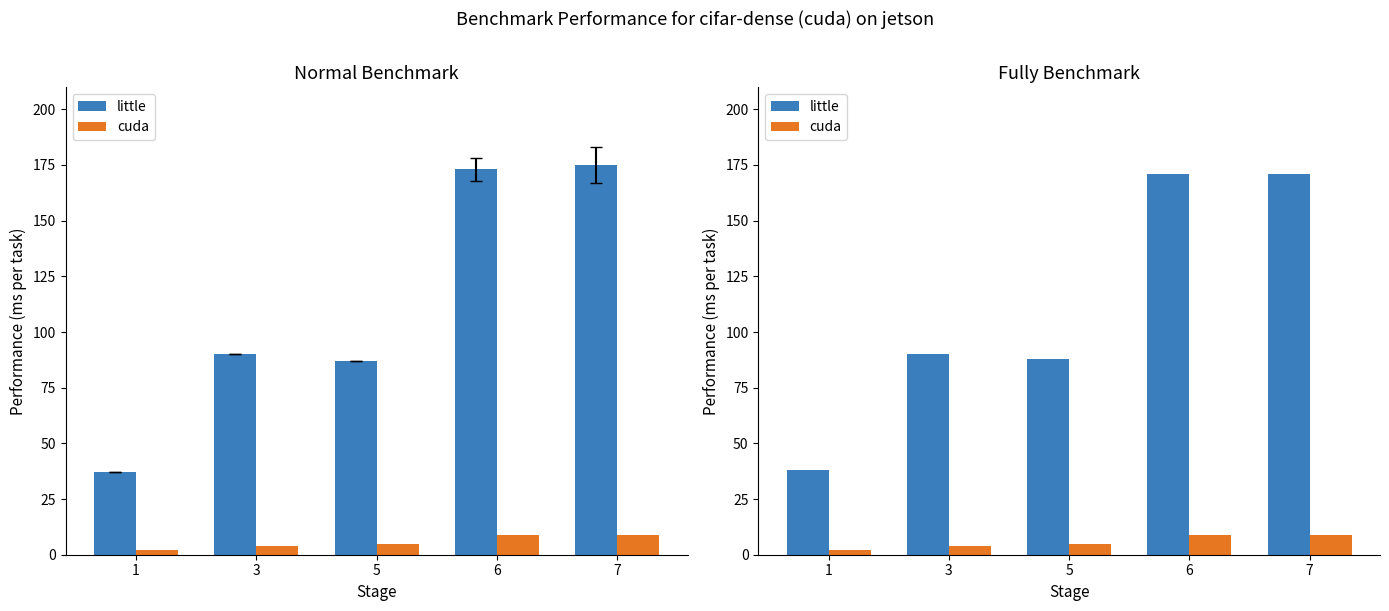

What is the value of the little bar at the 1st from the left?

38